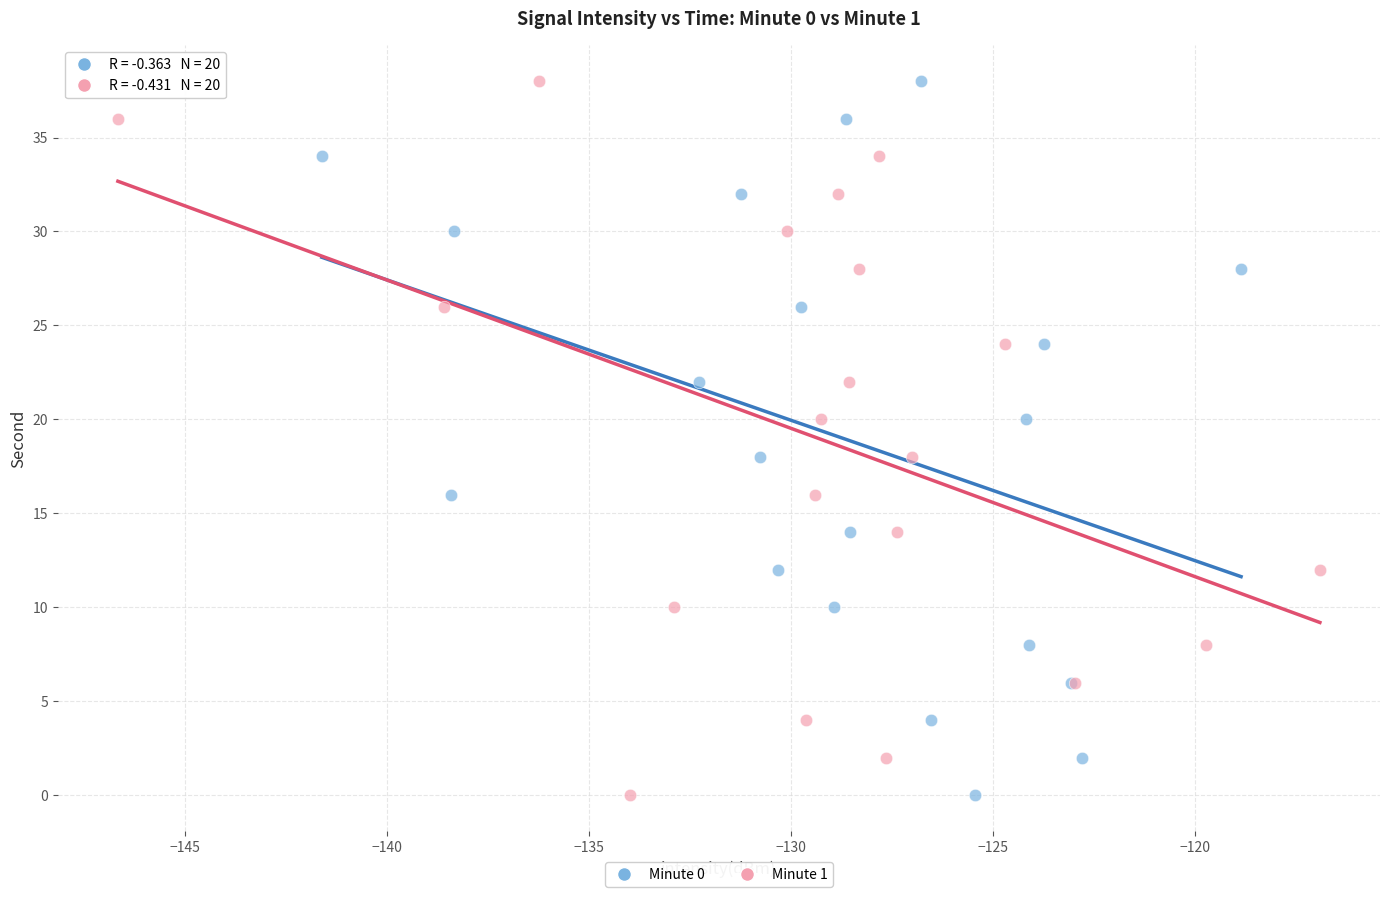

What are all the series names shown in the legend?

Minute 0, Minute 1